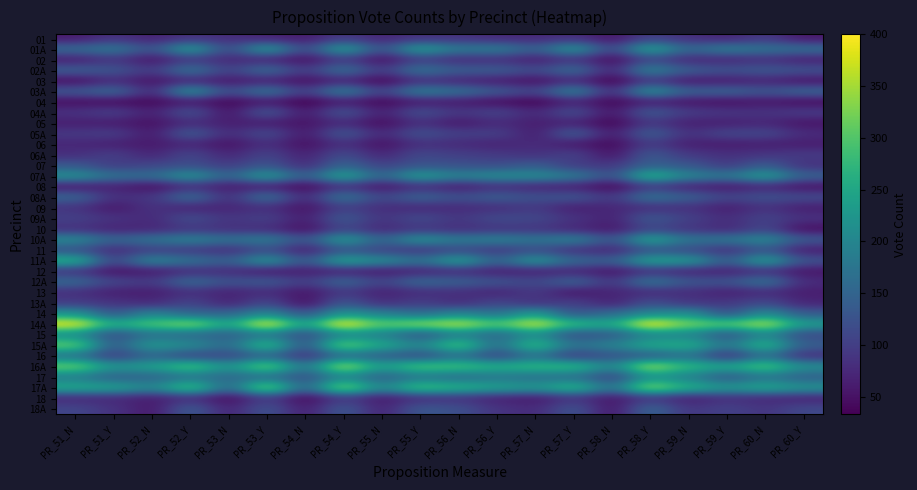

How many series are shown in this chart?

36